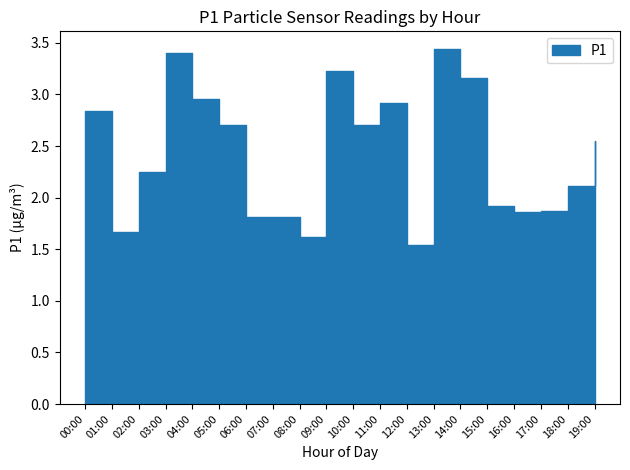

Is it true that P2 equals 2.5 at 00:00?

False